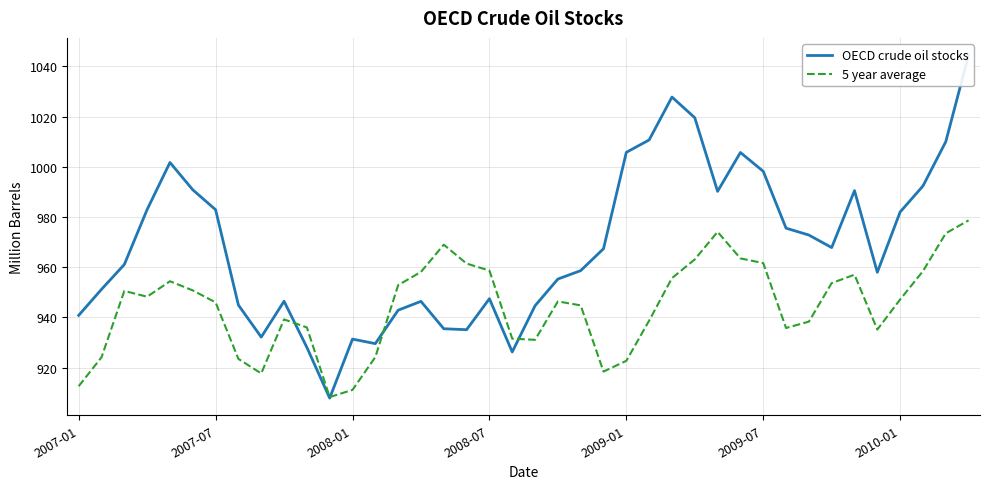

What is the maximum value for 5 year average?

978.6